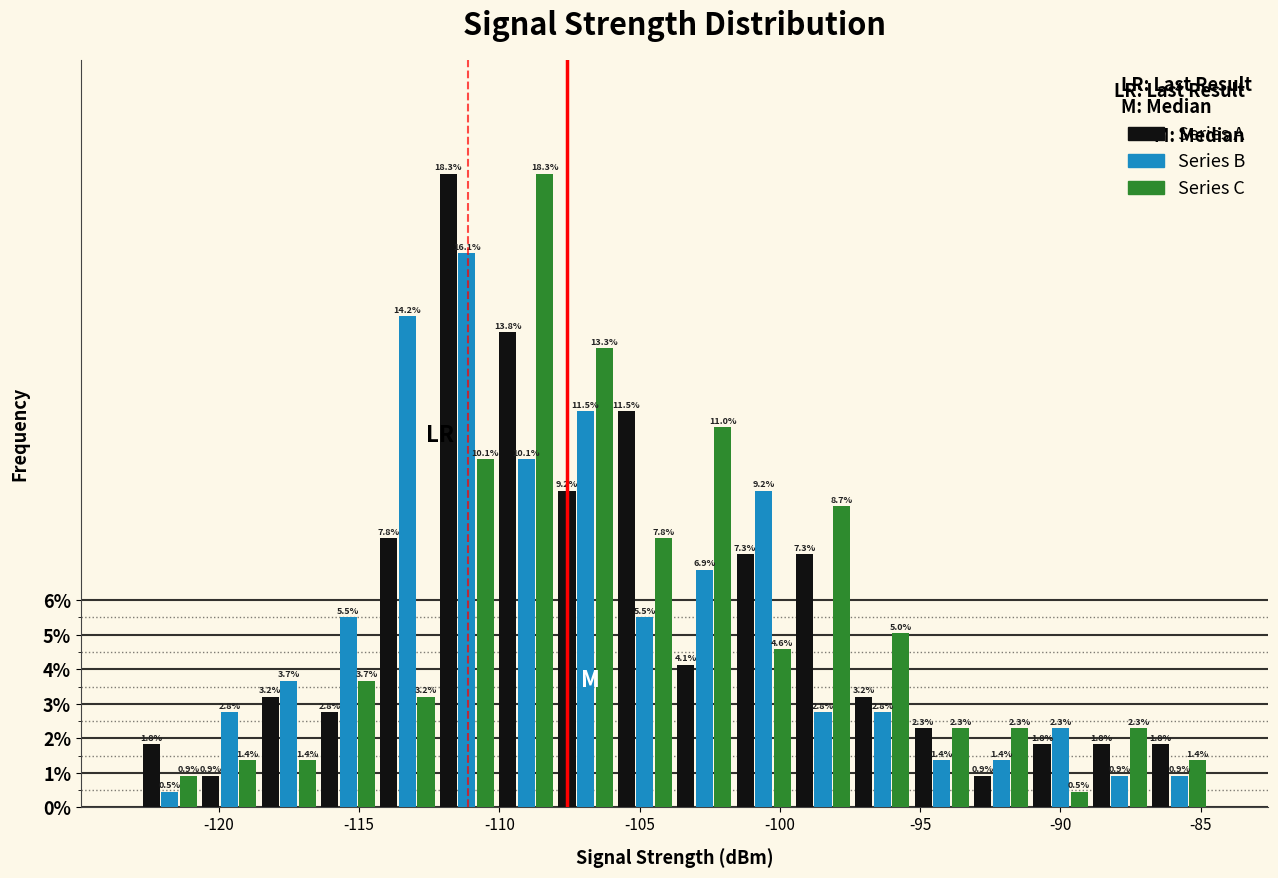

Reading left to right, transcribe this chart: for each range on the x-axis, give the height of each series' bar. The bar edges are not printed on the chart, so give them approximately, as read against the axis.

-123.0 to -120.5: Series A=1.8	Series B=0.5	Series C=0.9
-120.5 to -118.5: Series A=0.9	Series B=2.8	Series C=1.4
-118.5 to -116.5: Series A=3.2	Series B=3.7	Series C=1.4
-116.5 to -114.5: Series A=2.8	Series B=5.5	Series C=3.7
-114.5 to -112.0: Series A=7.8	Series B=14.2	Series C=3.2
-112.0 to -110.0: Series A=18.3	Series B=16.1	Series C=10.1
-110.0 to -108.0: Series A=13.8	Series B=10.1	Series C=18.3
-108.0 to -106.0: Series A=9.2	Series B=11.5	Series C=13.3
-106.0 to -103.5: Series A=11.5	Series B=5.5	Series C=7.8
-103.5 to -101.5: Series A=4.1	Series B=6.9	Series C=11.0
-101.5 to -99.5: Series A=7.3	Series B=9.2	Series C=4.6
-99.5 to -97.5: Series A=7.3	Series B=2.8	Series C=8.7
-97.5 to -95.5: Series A=3.2	Series B=2.8	Series C=5.0
-95.5 to -93.0: Series A=2.3	Series B=1.4	Series C=2.3
-93.0 to -91.0: Series A=0.9	Series B=1.4	Series C=2.3
-91.0 to -89.0: Series A=1.8	Series B=2.3	Series C=0.5
-89.0 to -87.0: Series A=1.8	Series B=0.9	Series C=2.3
-87.0 to -84.5: Series A=1.8	Series B=0.9	Series C=1.4